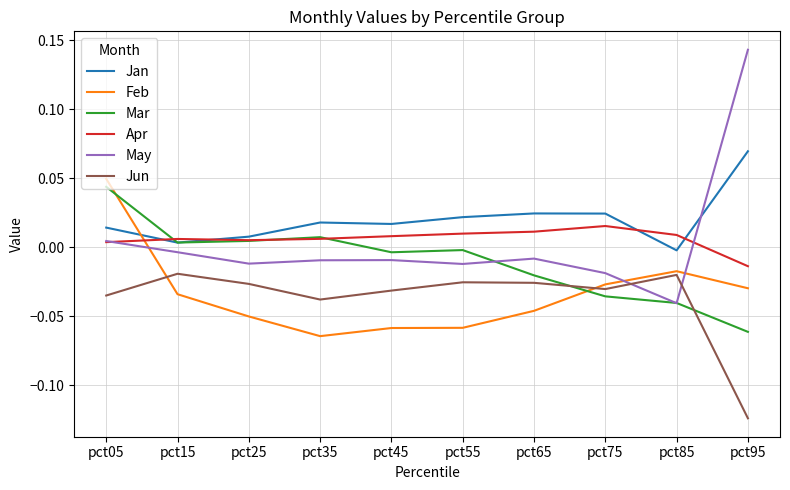

In Jun, how many points are lower than both neighbors (excluding endpoints)?

2